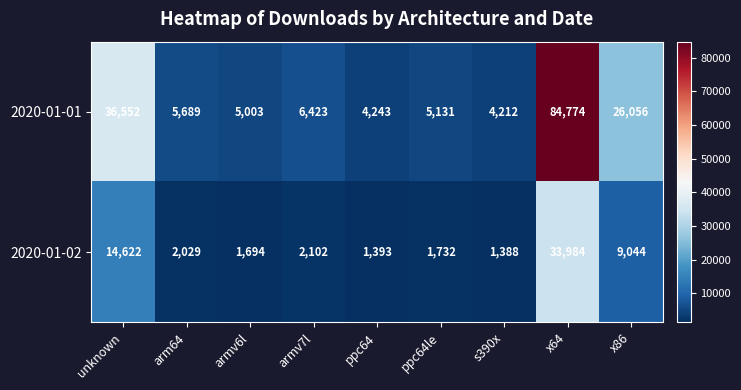

The value of 2020-01-01 at arm64 is 2463. True or false?

False